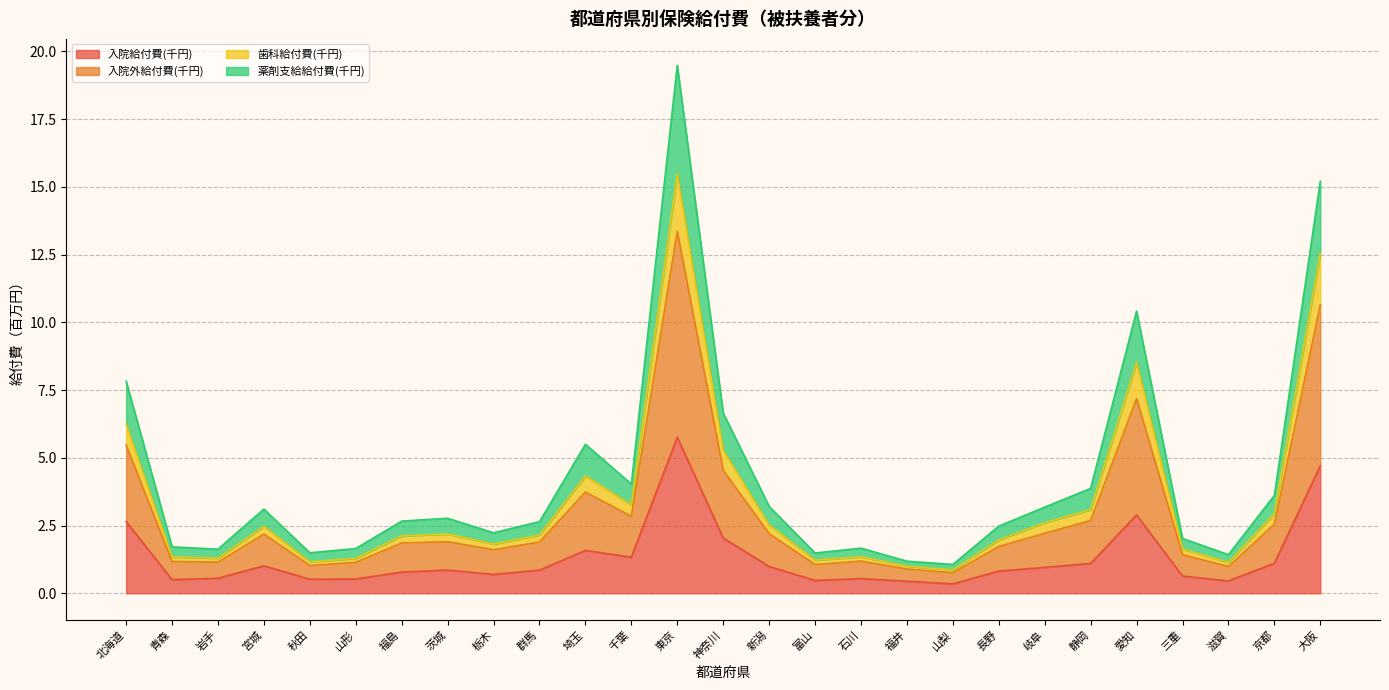

What is the difference between the highest and lowest values at 福井?

0.7